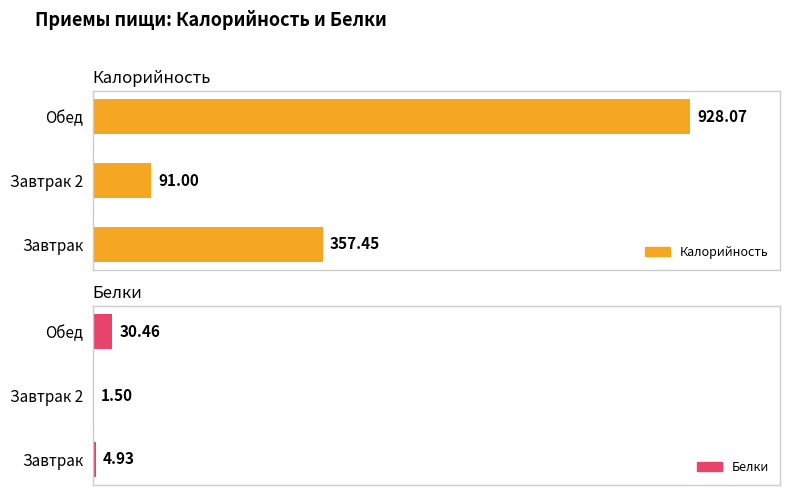

Are the bars horizontal?

Yes